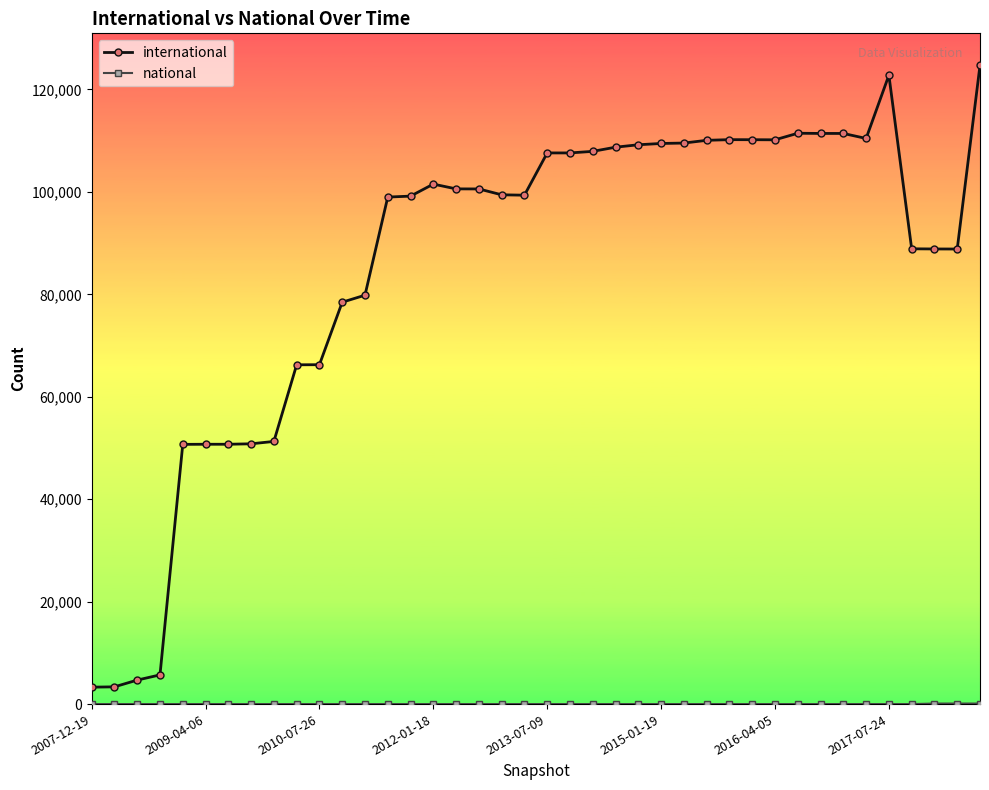

Does the chart have visible grid lines?

No